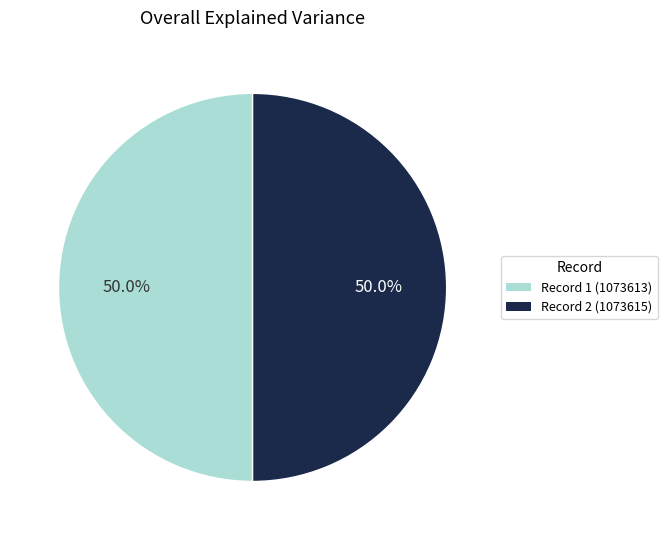

What is the total percentage of Record 1 (1073613) and Record 2 (1073615)?

100.0%